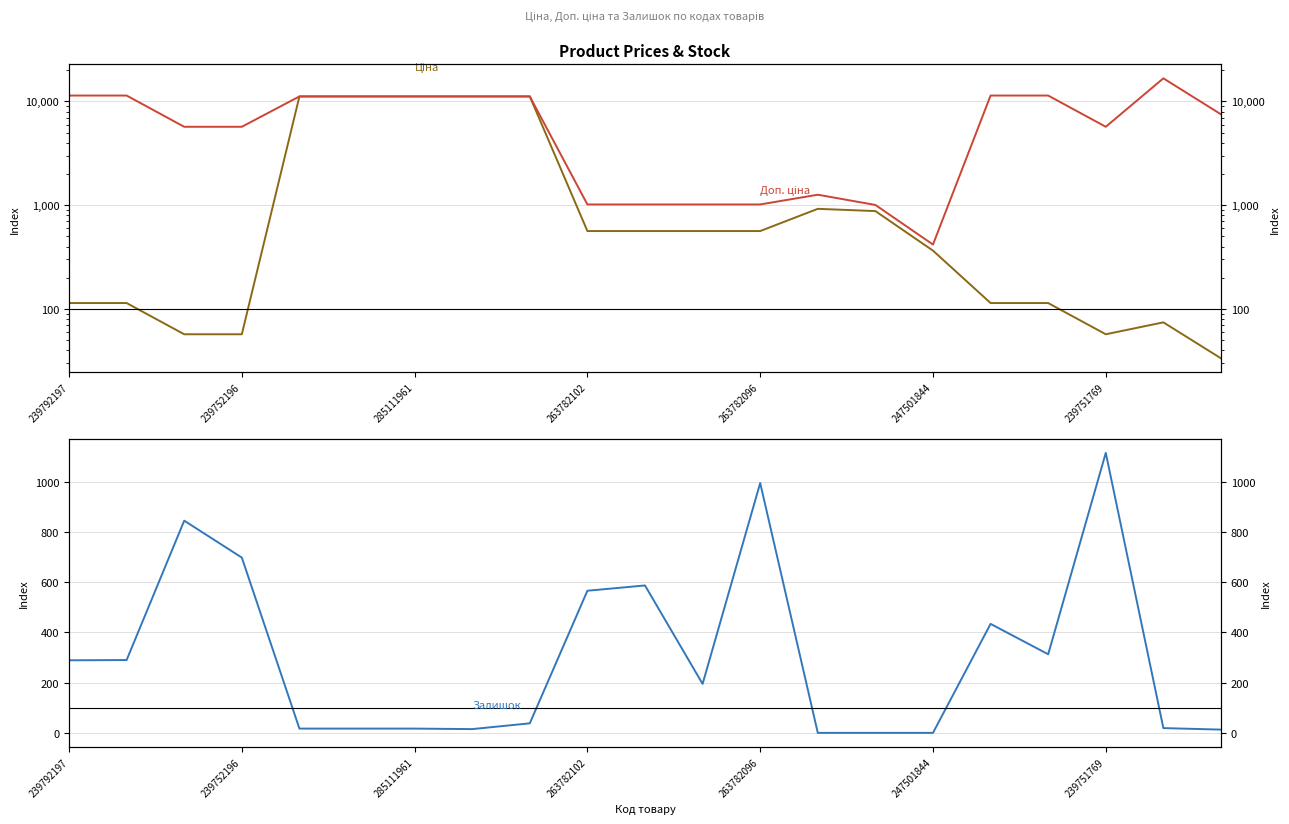

How many interior local peaks does the Залишок series have?

5